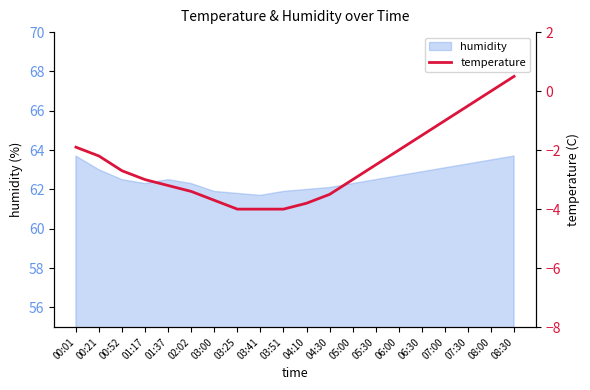

Reading left to right, what are all the values shown in this chart?

-1.9	-2.2	-2.7	-3.0	-3.2	-3.4	-3.7	-4.0	-4.0	-4.0	-3.8	-3.5	-3.0	-2.5	-2.0	-1.5	-1.0	-0.5	0.0	0.5